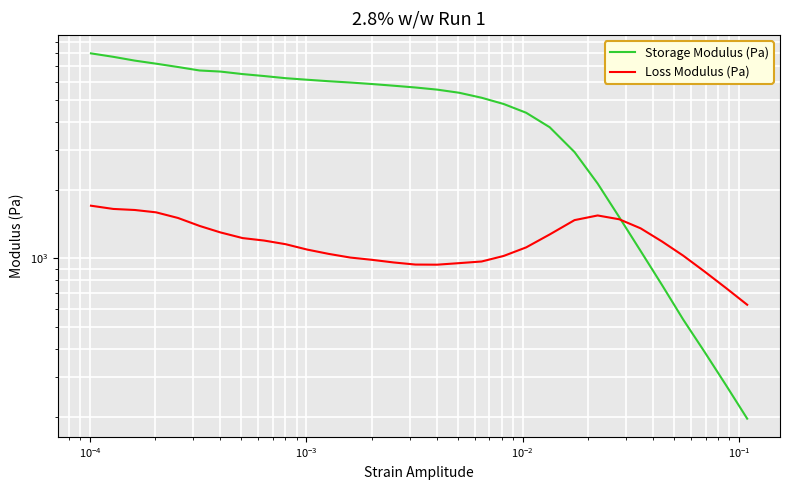

What is the greatest value displayed?

7982.2